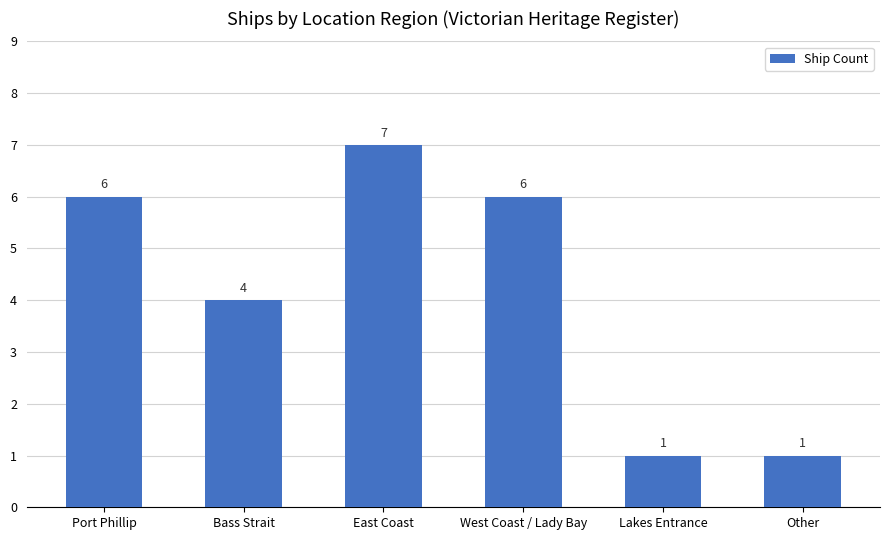

What is the sum of the values at Other and Lakes Entrance?

2